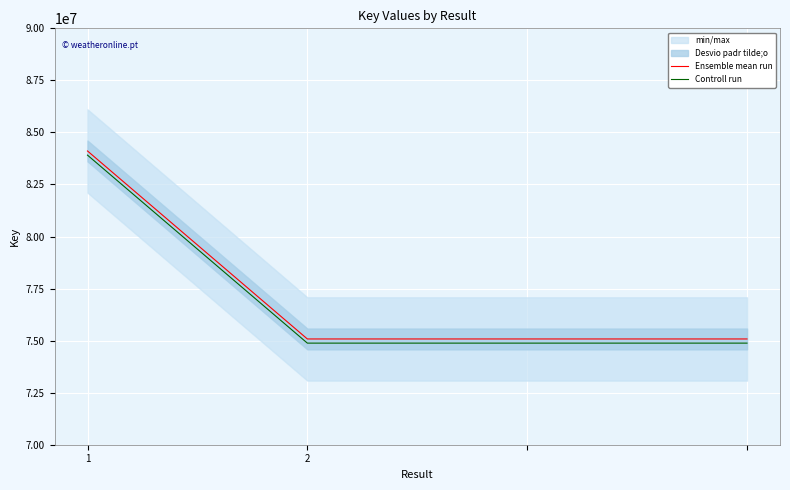

How many Ensemble mean run values are between 75080046 and 84109222?

4